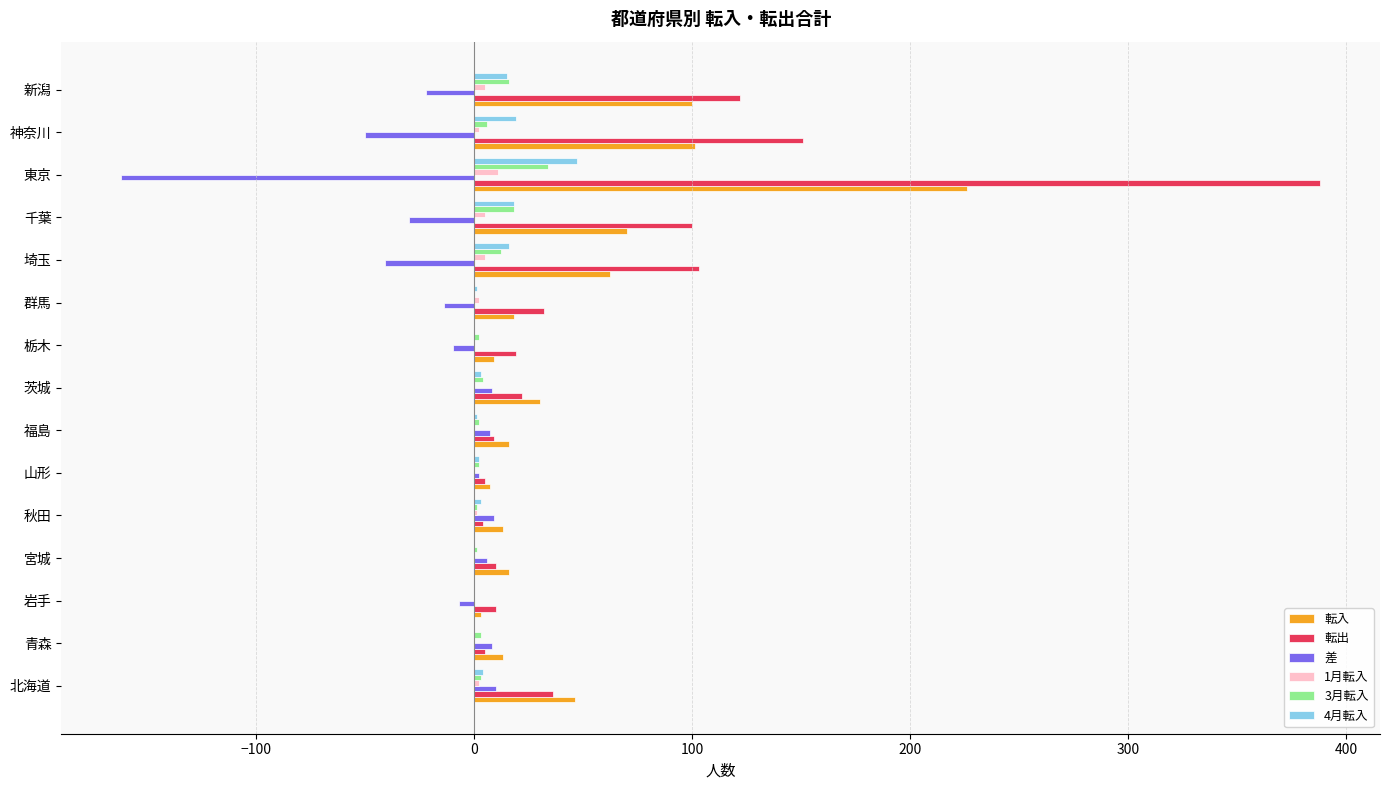

What is the maximum value shown in the chart?

388